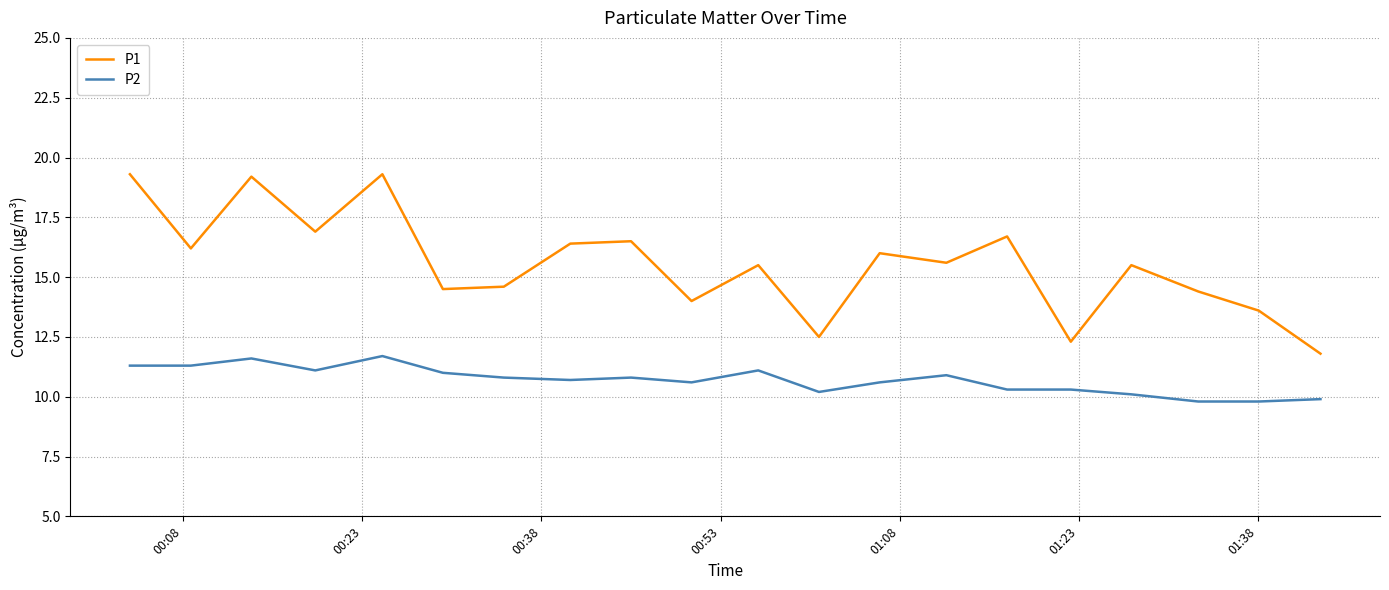

In P1, how many points are lower than both neighbors (excluding endpoints)?

7